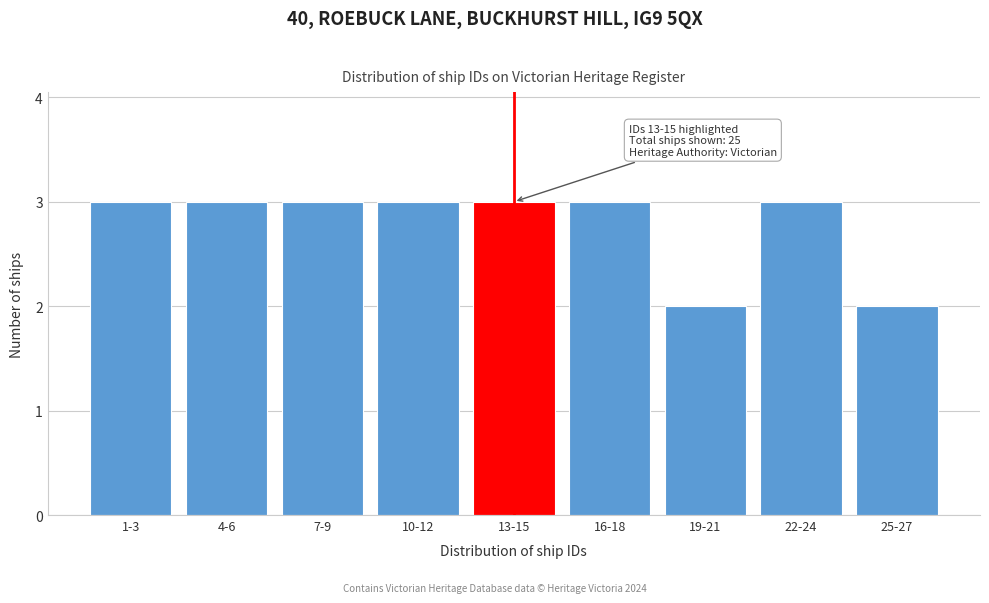

Reading left to right, what are all the values shown in this chart?

1-3=3	4-6=3	7-9=3	10-12=3	13-15=3	16-18=3	19-21=2	22-24=3	25-27=2